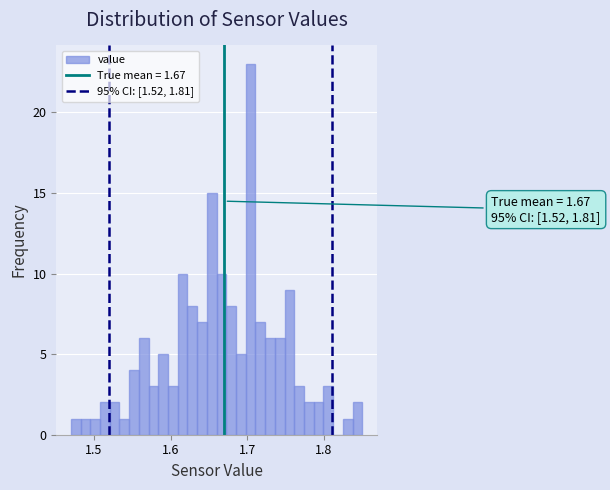

Read against the x-axis, roughly where is the centre of the tallest bar?

1.70